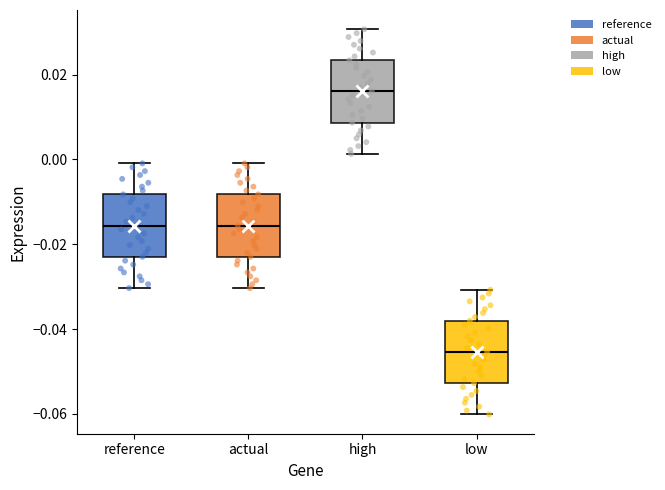

Reading left to right, read every box against the y-axis: the position of its median line, the range the box covers, and the ends of its whiskers. The values are not printed on the chart, so give them approximately, as read against the axis.

reference: median -0.016, box -0.022 to -0.008, whiskers -0.030 to 0.000
actual: median -0.016, box -0.022 to -0.008, whiskers -0.030 to 0.000
high: median 0.016, box 0.008 to 0.024, whiskers 0.002 to 0.030
low: median -0.046, box -0.052 to -0.038, whiskers -0.060 to -0.030